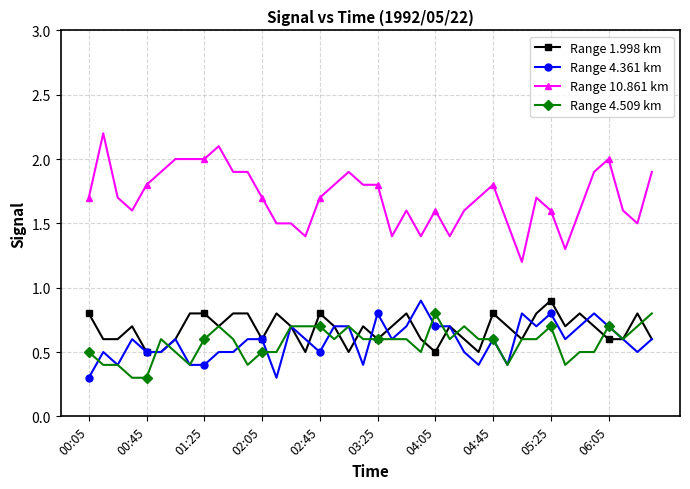

True or false: Range 4.509 km has more than 2 points higher than both neighbors.

True